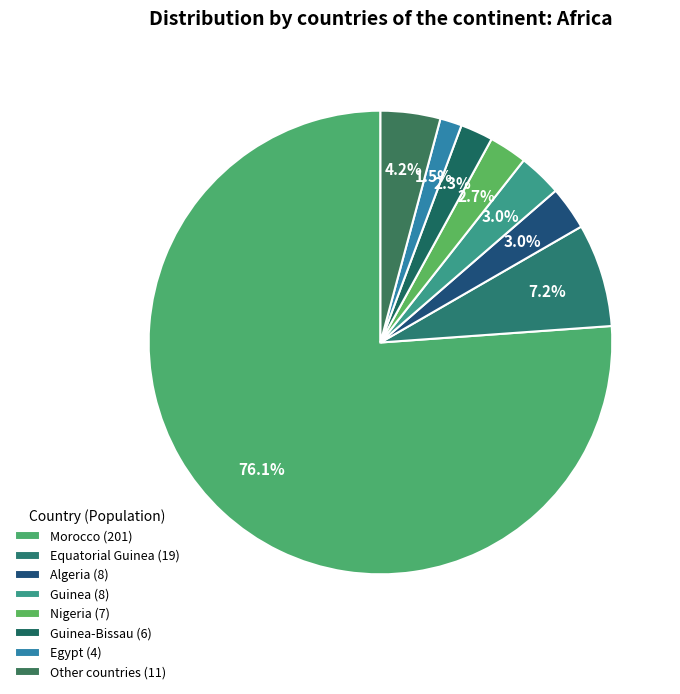

Which category has the smallest portion of the pie?

Egypt (4)